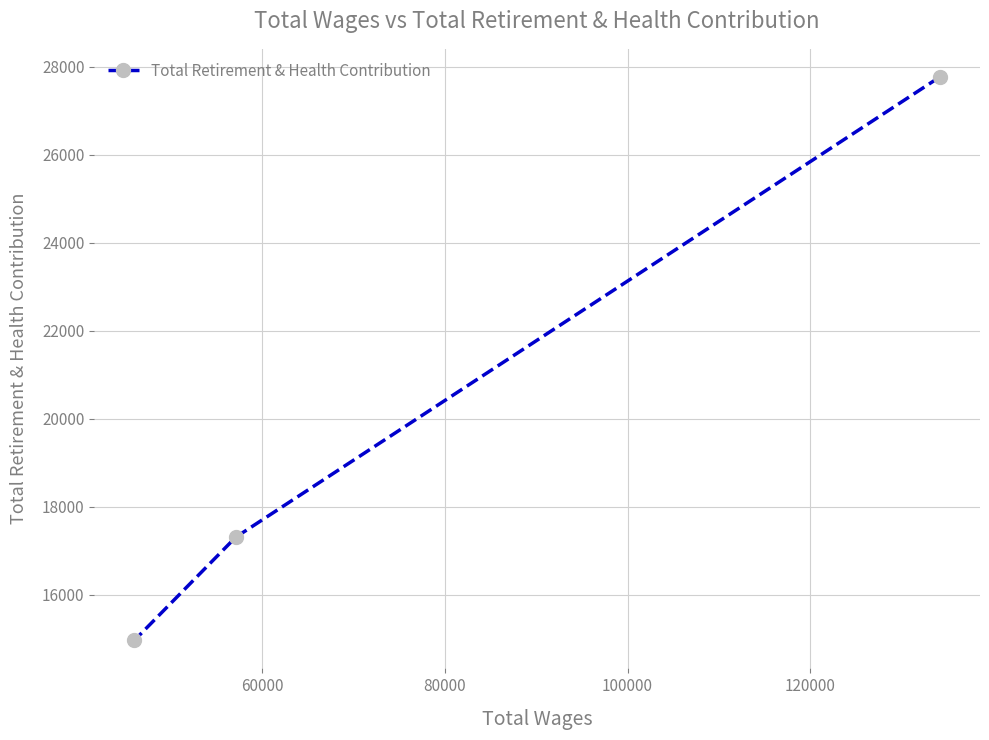

Reading right to left, list all the values displayed in this chart.

27768	17313	14972